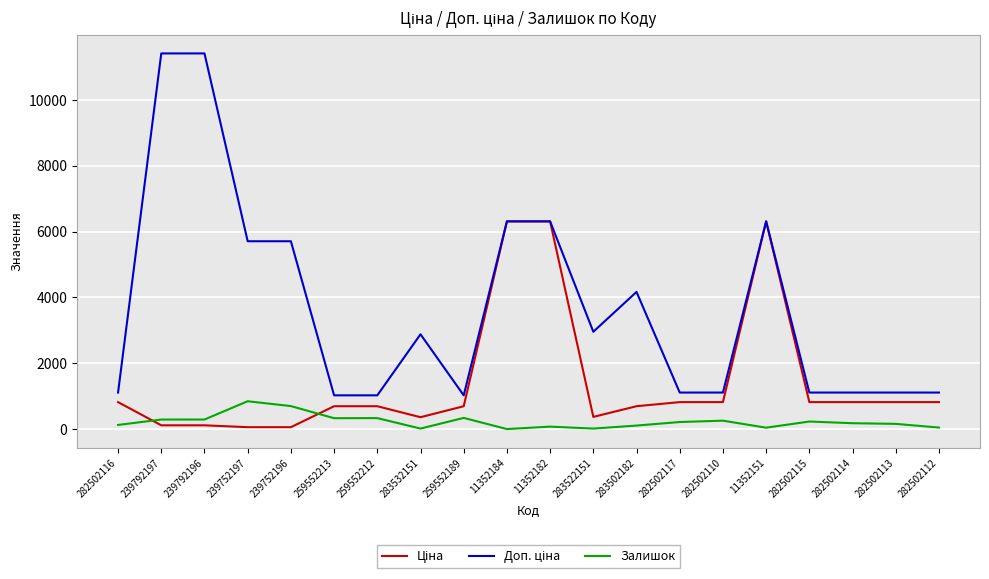

What position from the left is 239792196?

3